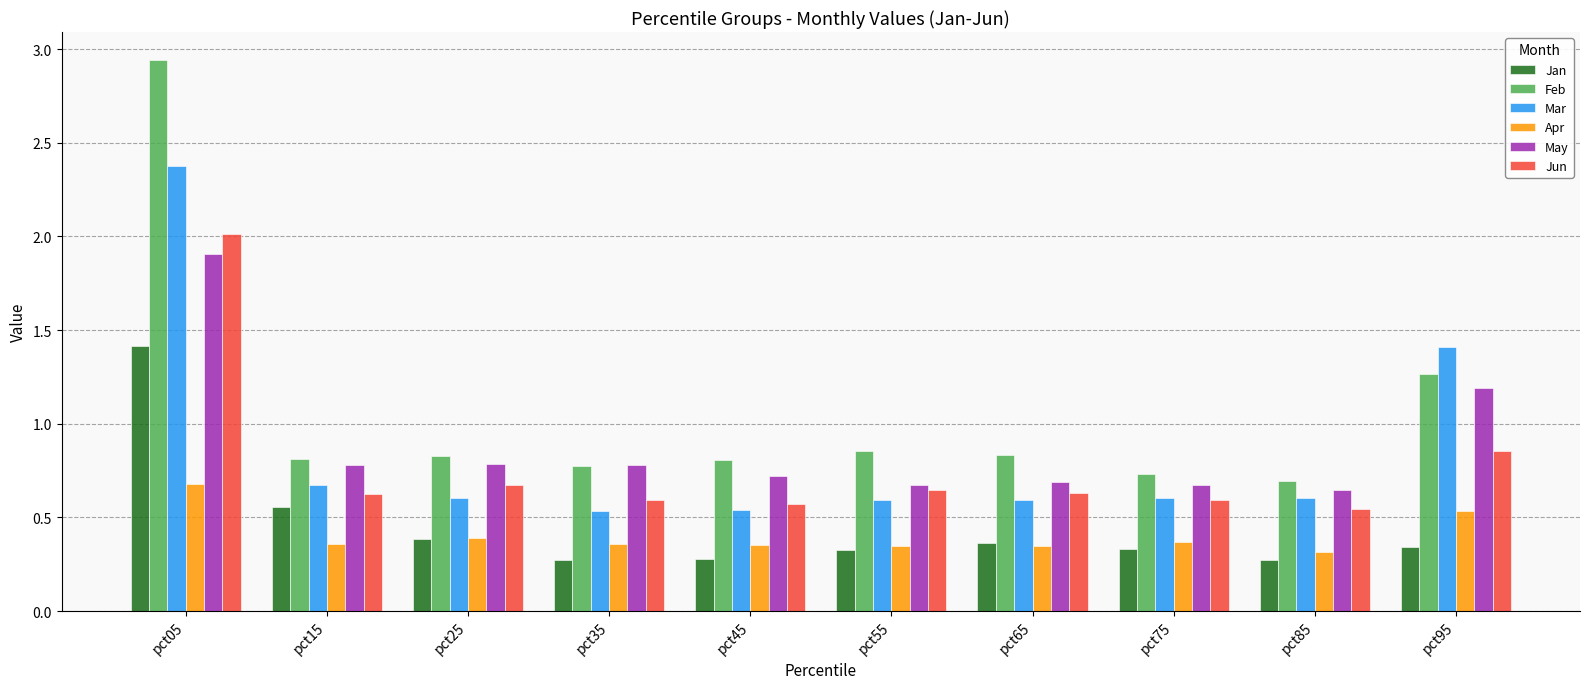

At which label does Feb reach its peak?

pct05